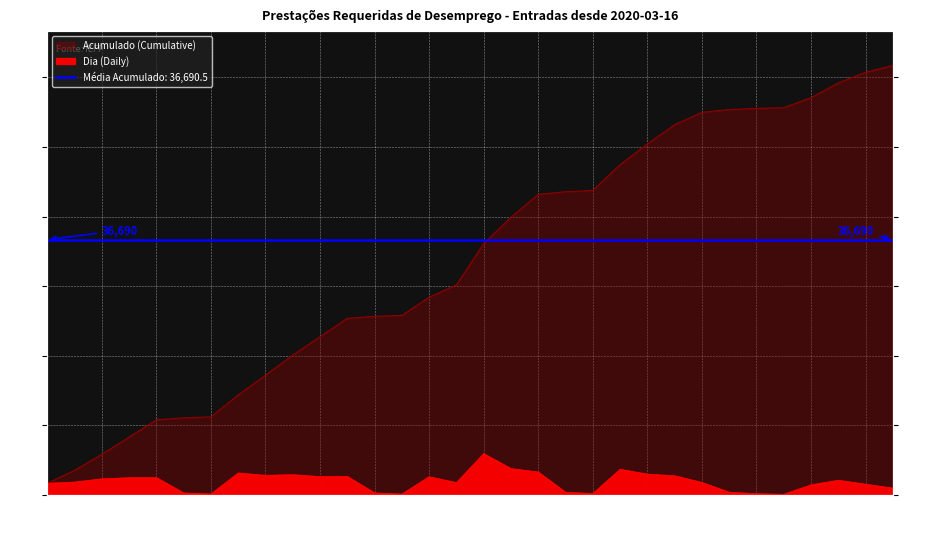

What is the label of the 27th point from the left?

04-11